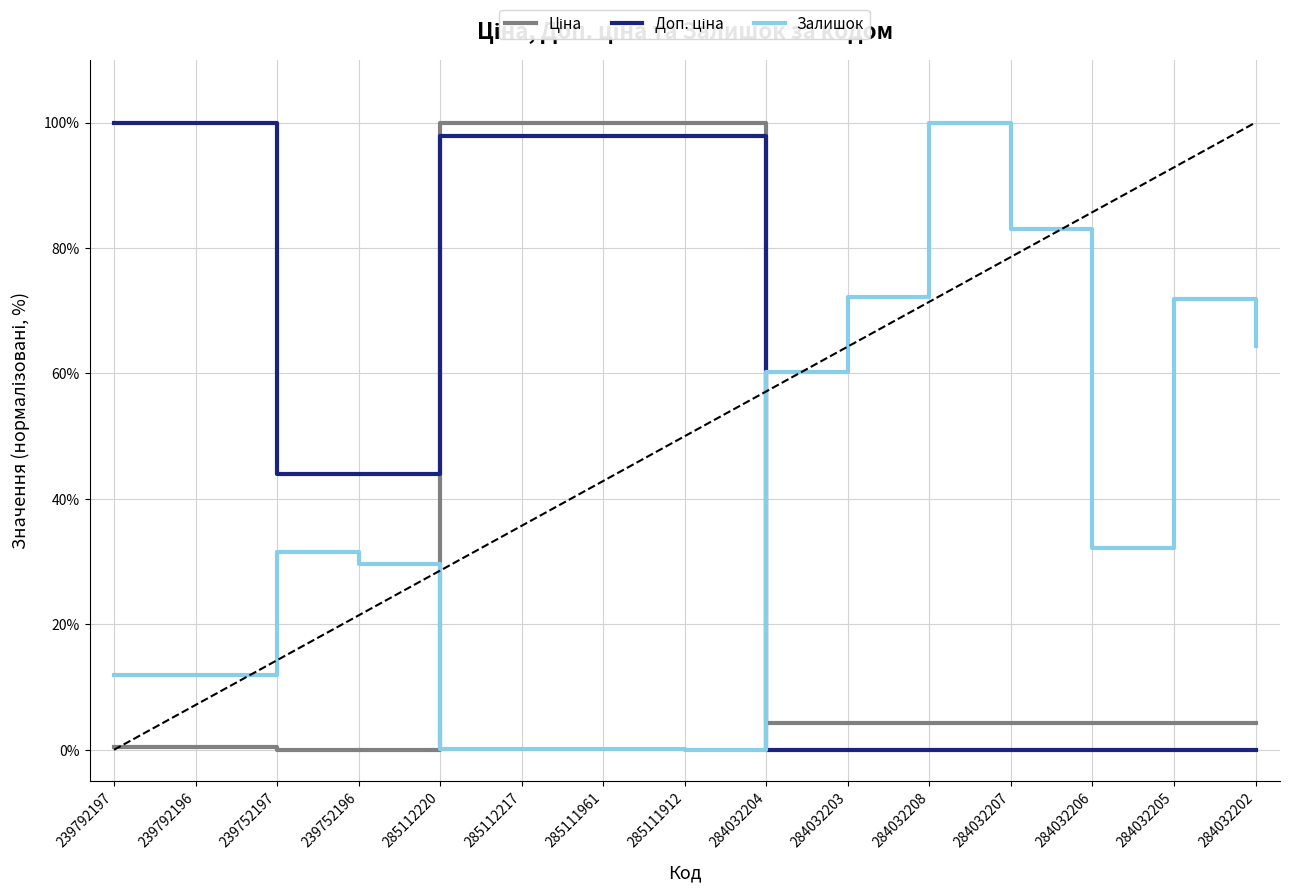

Is it true that Залишок equals 41.1 at 284032207?

False